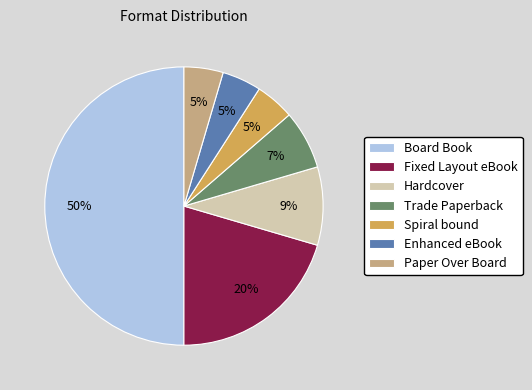

Is it true that Paper Over Board is 5% of the pie?

True